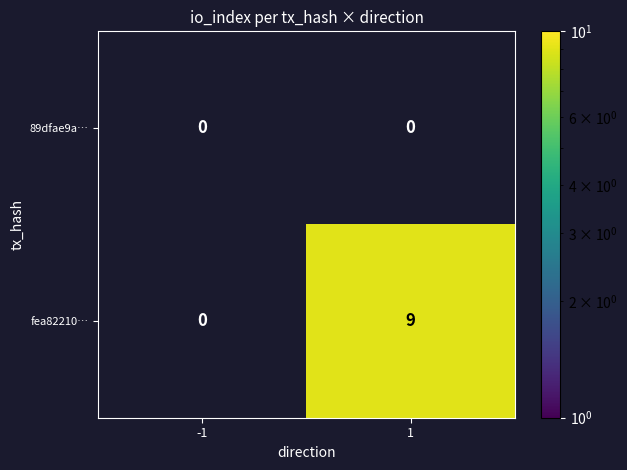

What is the difference between the fea82210… values at 1 and -1?

9